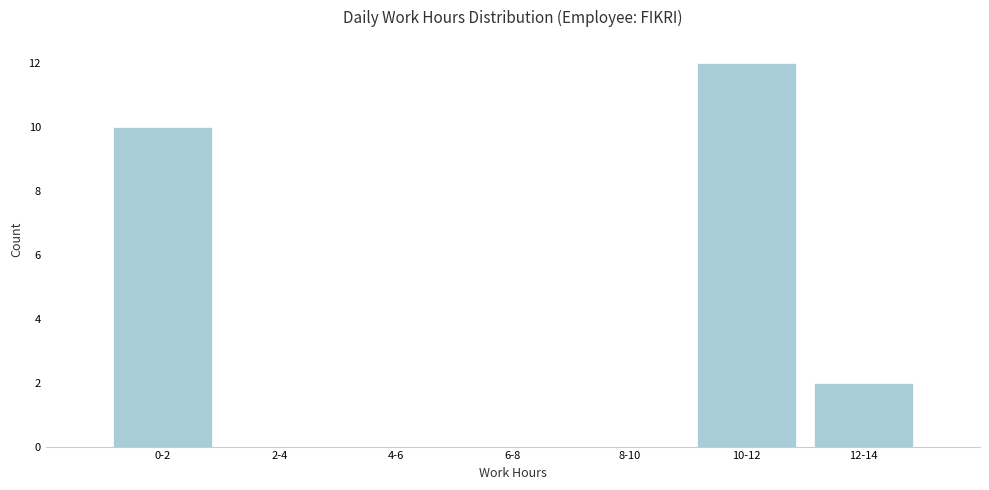

Reading right to left, transcribe all the data shown in this chart.

12-14=2	10-12=12	8-10=0	6-8=0	4-6=0	2-4=0	0-2=10